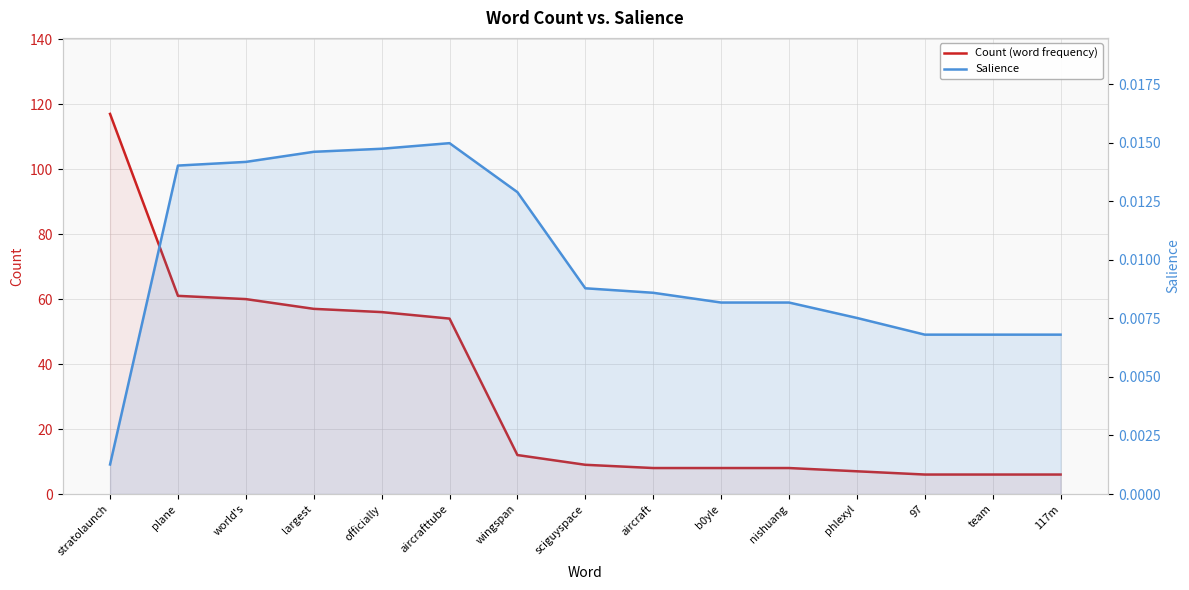

True or false: Salience has a value of 0.0 at world's.

False